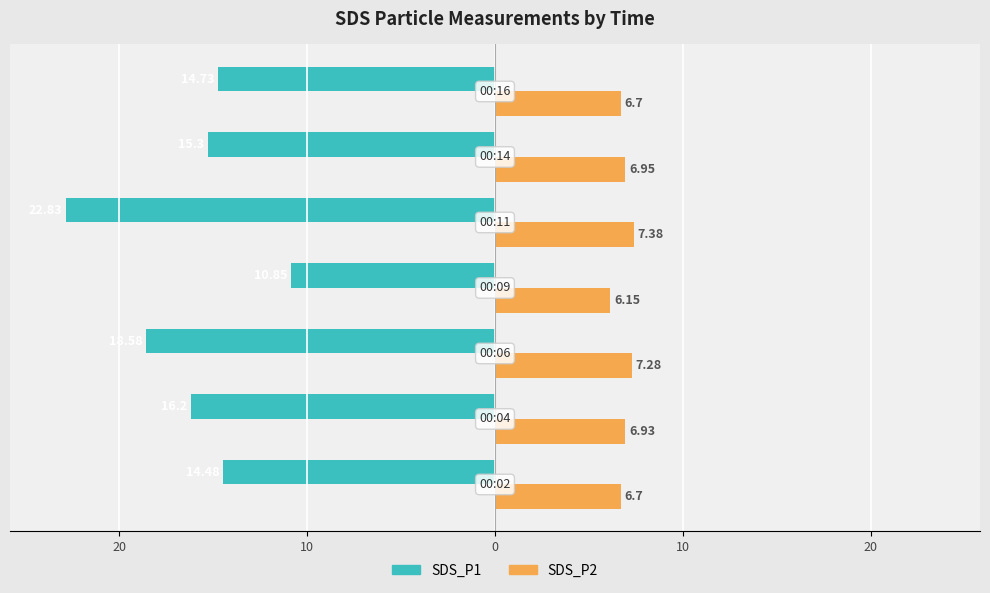

What is the difference between the maximum and minimum values in the SDS_P2 series?

1.2